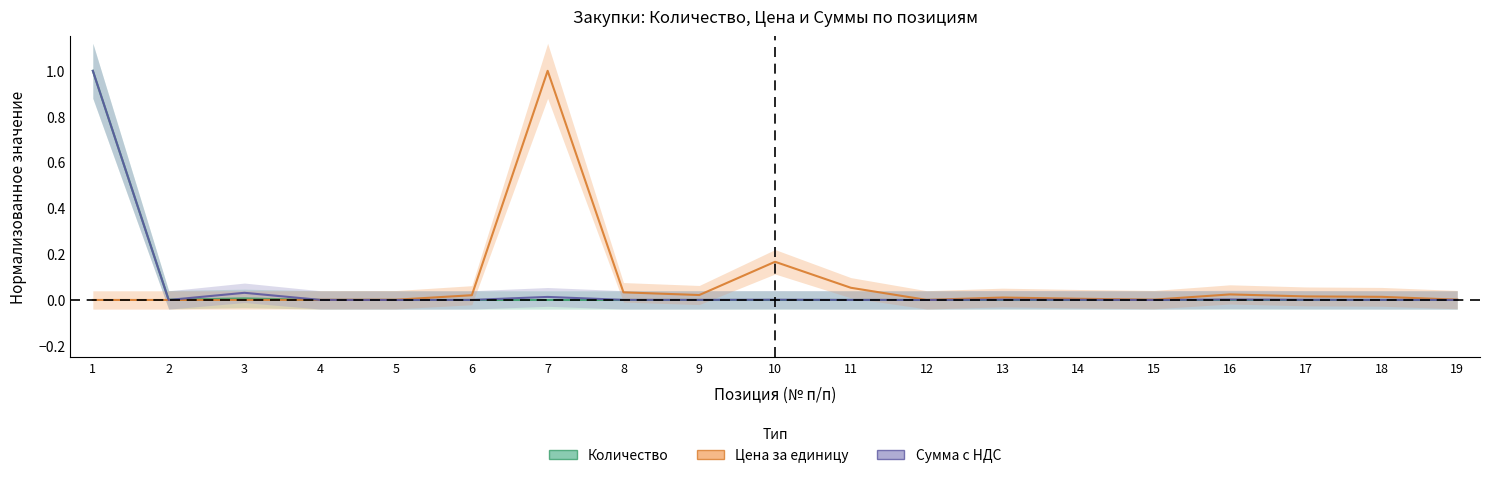

The value of Количество at 5 is 0.0. True or false?

False